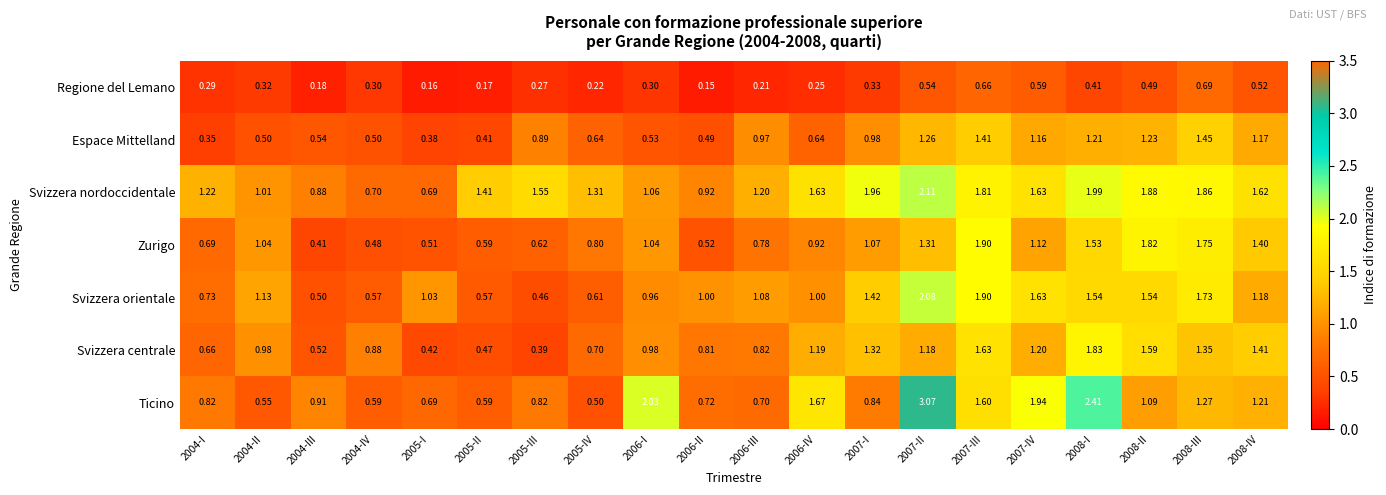

Rank the series at 2004-II from lowest to highest value.

Regione del Lemano, Espace Mittelland, Ticino, Svizzera centrale, Svizzera nordoccidentale, Zurigo, Svizzera orientale